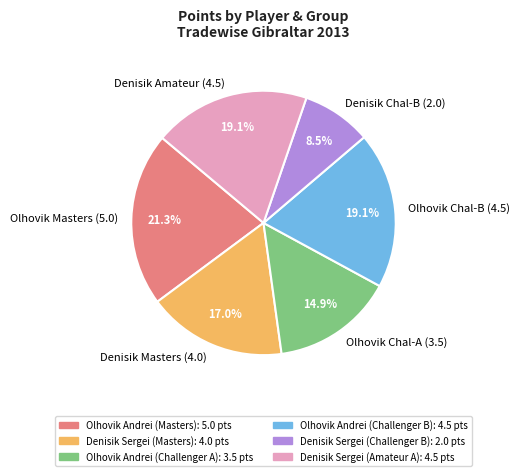

How many slices are in this pie chart?

6